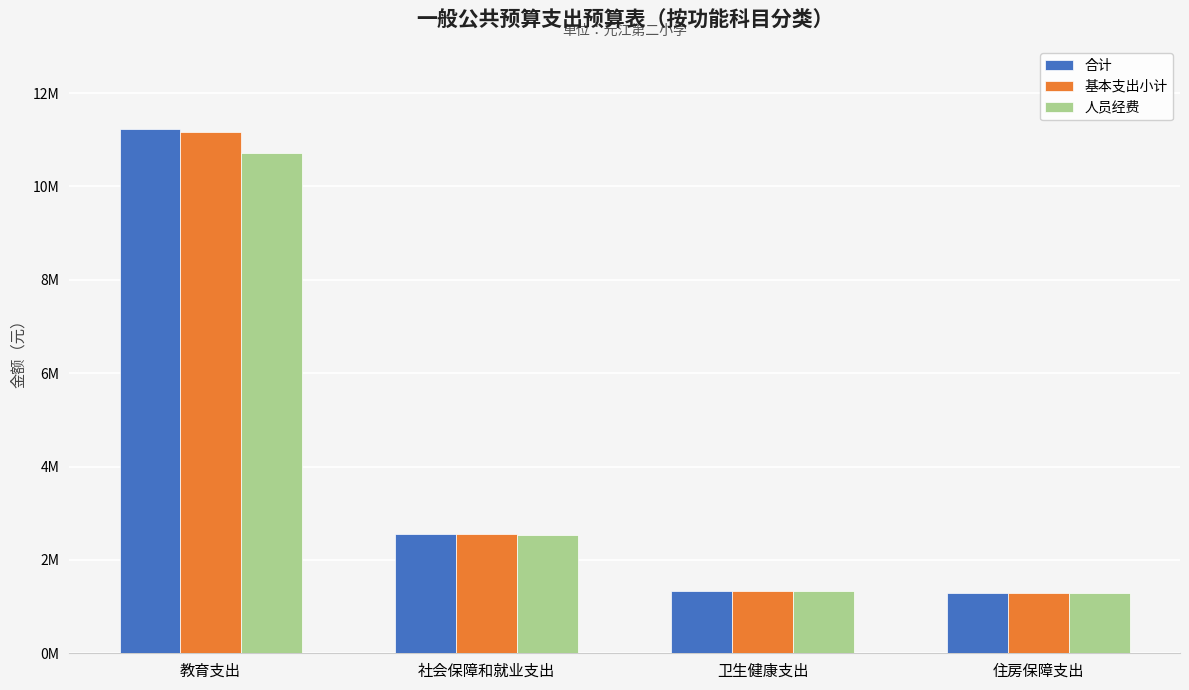

True or false: 人员经费 has a value of 1283028.0 at 住房保障支出.

True